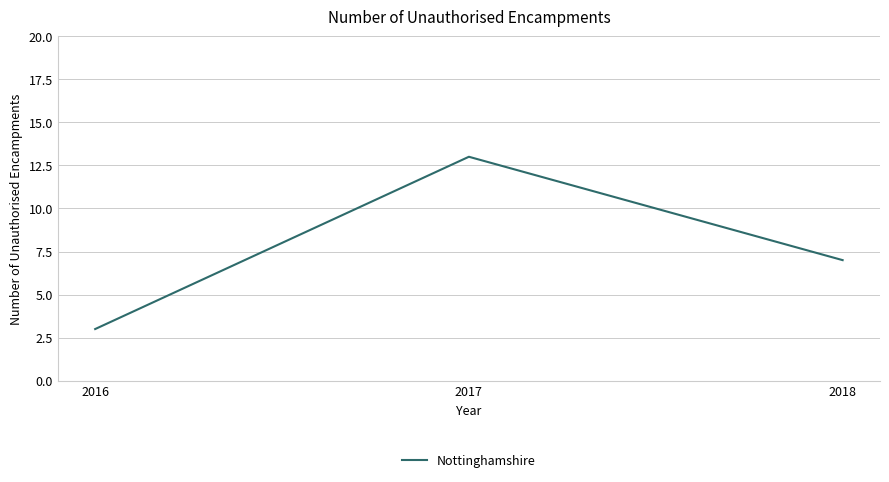

Is this an area chart (filled region under the line)?

No